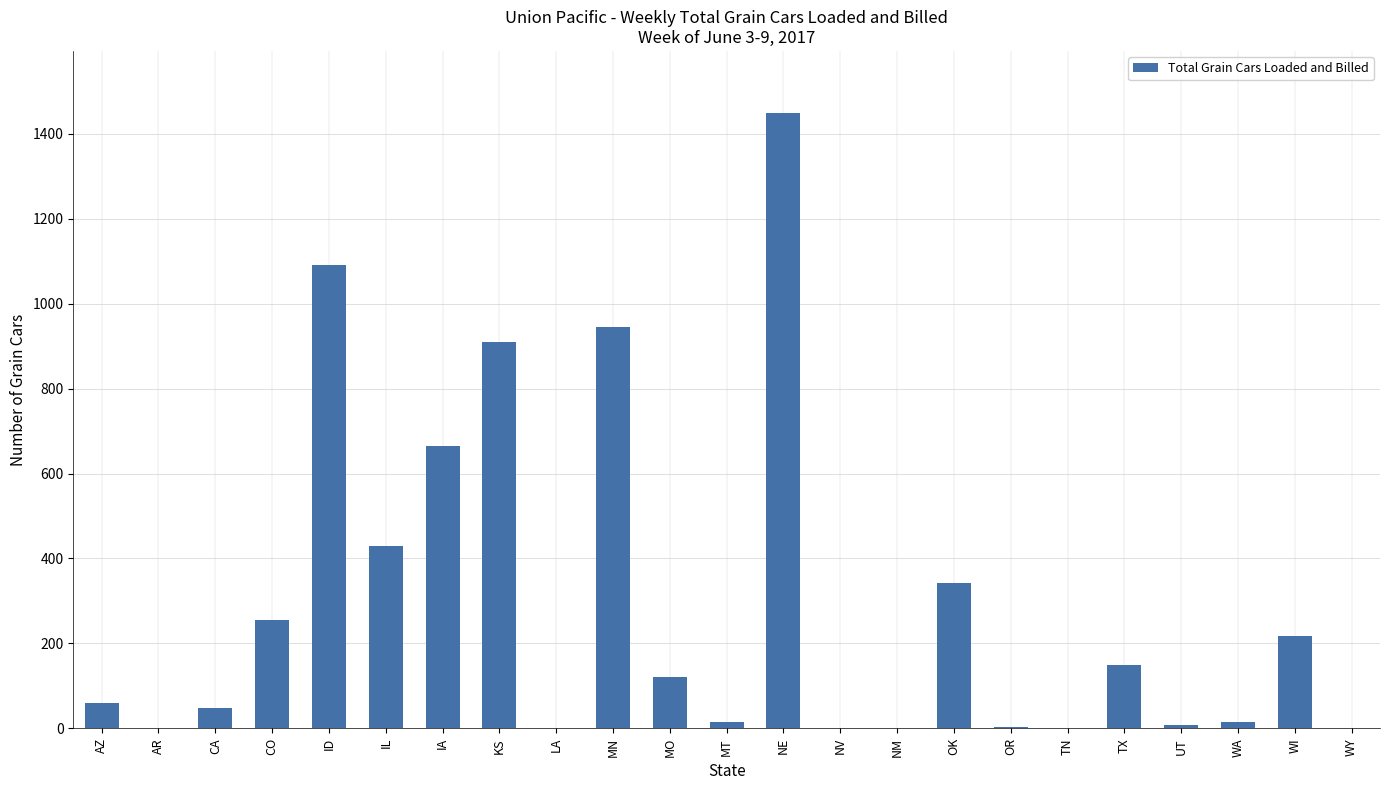

Does the chart contain stacked bars?

No